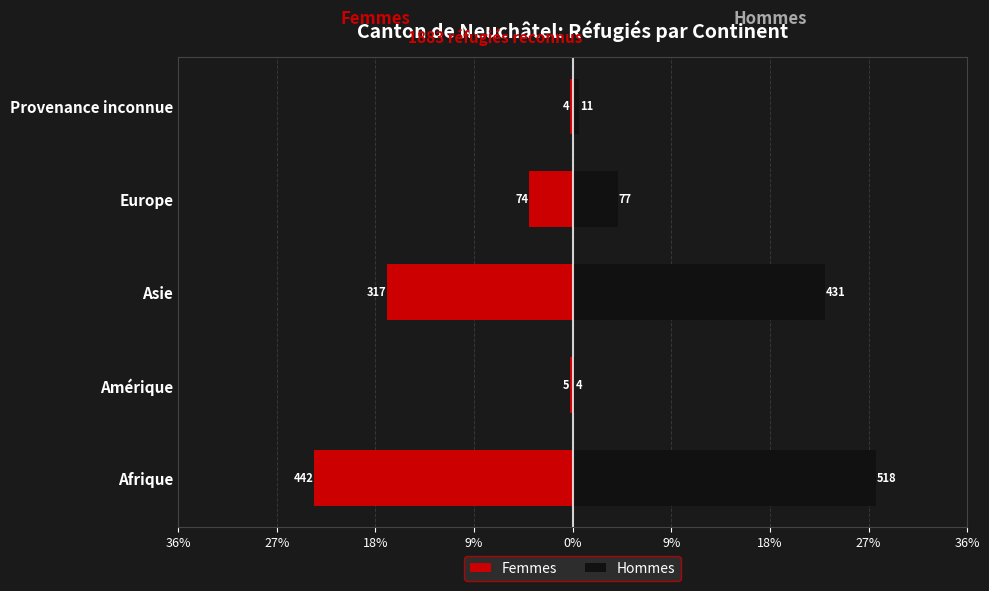

What position from the right is Asie?

3